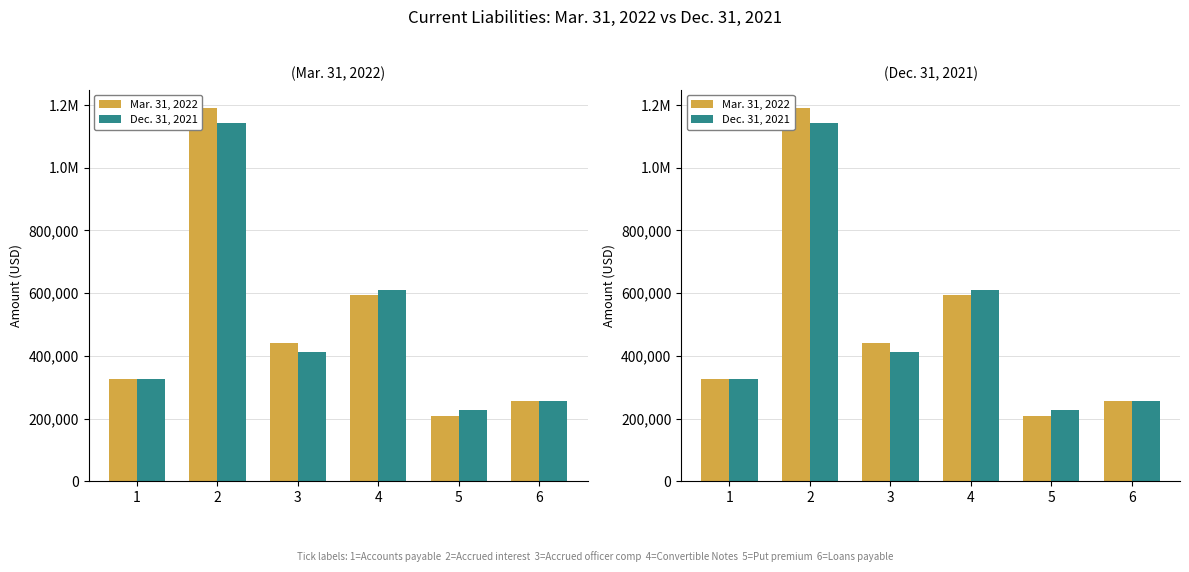

How many data points in Dec. 31, 2021 are less than 412000?

3